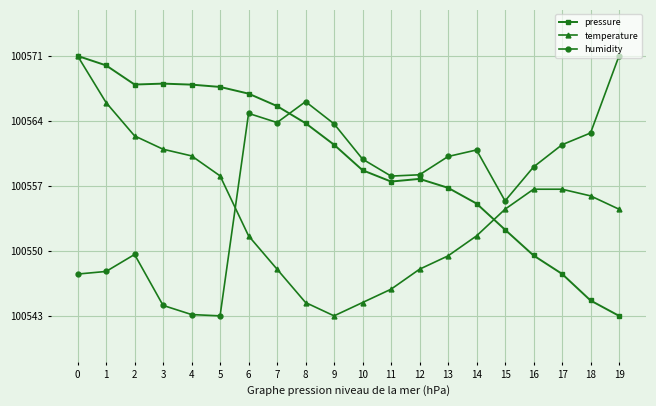

Where is the first local minimum for pressure?

2